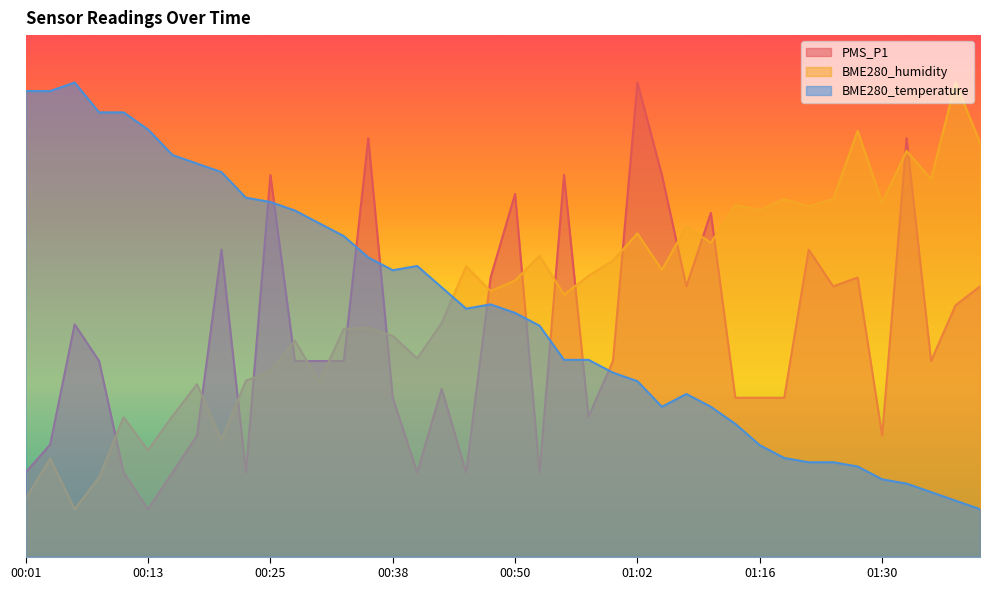

What is the label of the 22nd point from the right?

00:45